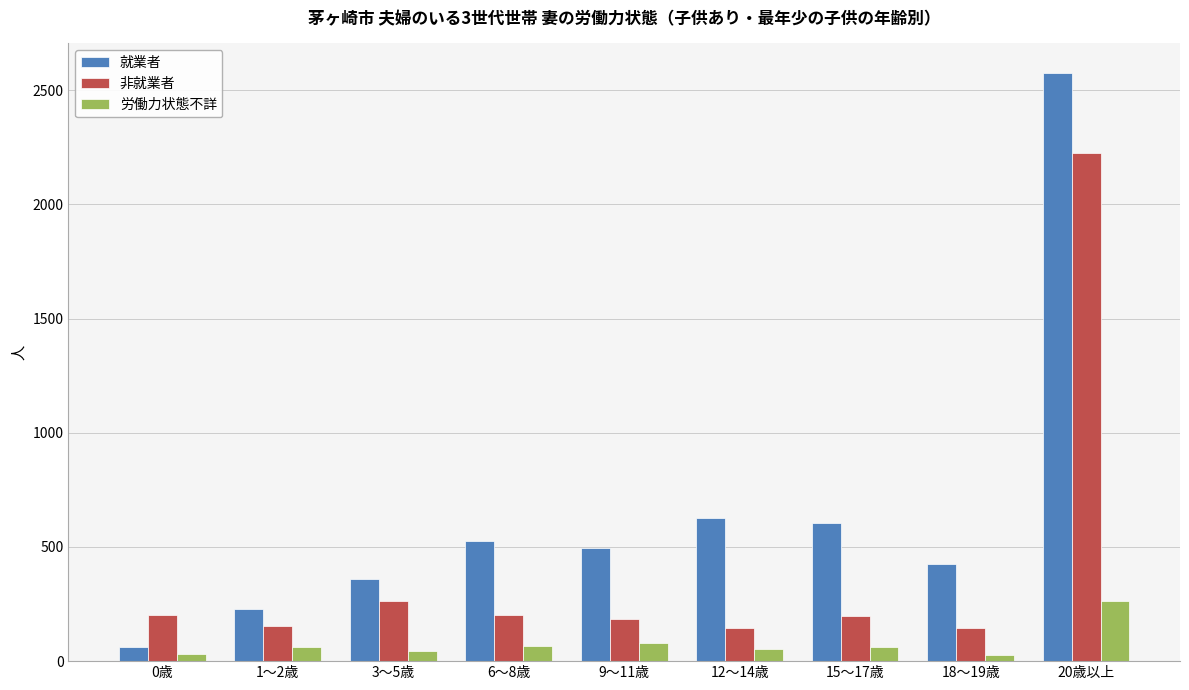

At which label is 非就業者 closest to 1186?

3～5歳